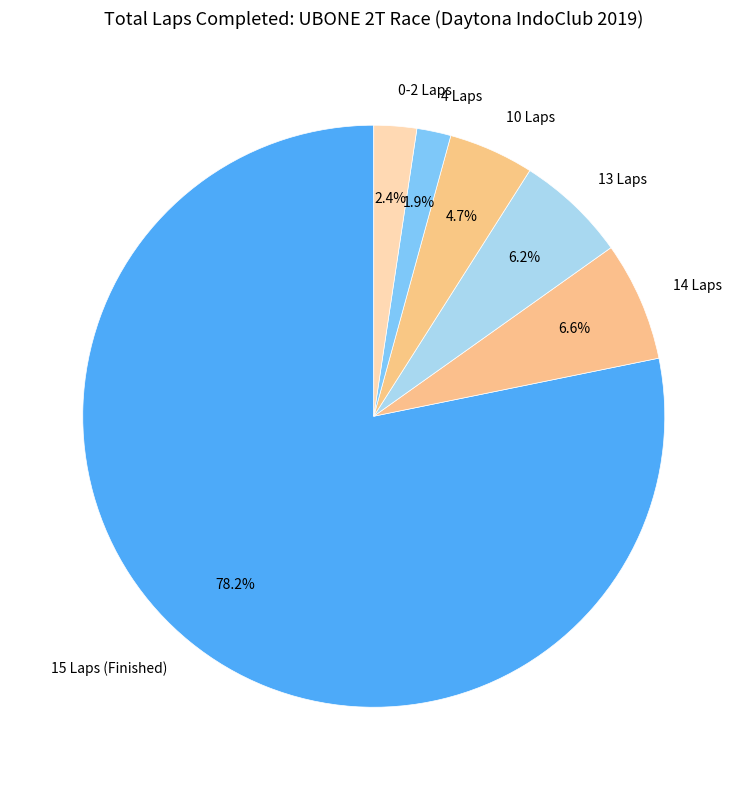

Which category has the biggest portion of the pie?

15 Laps (Finished)